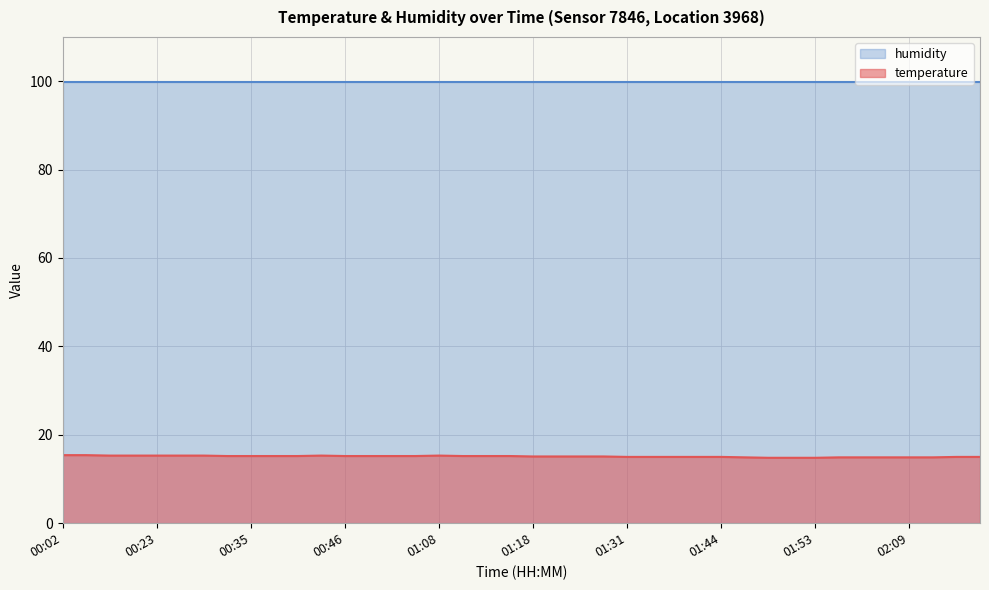

Rank the categories by value from highest to lowest.

00:02, 00:15, 00:18, 00:21, 00:23, 00:26, 00:29, 00:43, 01:08, 00:32, 00:35, 00:37, 00:40, 00:46, 00:49, 00:52, 00:57, 01:11, 01:13, 01:16, 01:18, 01:24, 01:26, 01:29, 01:31, 01:34, 01:39, 01:41, 01:44, 02:15, 02:17, 01:46, 01:56, 01:59, 02:04, 02:09, 02:12, 01:48, 01:51, 01:53